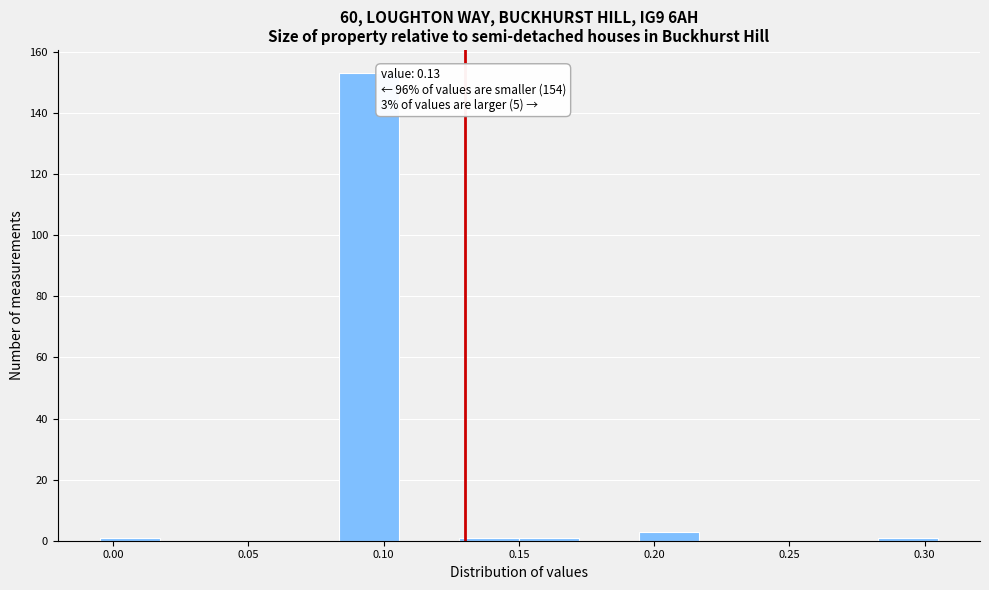

Which range on the x-axis has the tallest bar?

0.085 to 0.105